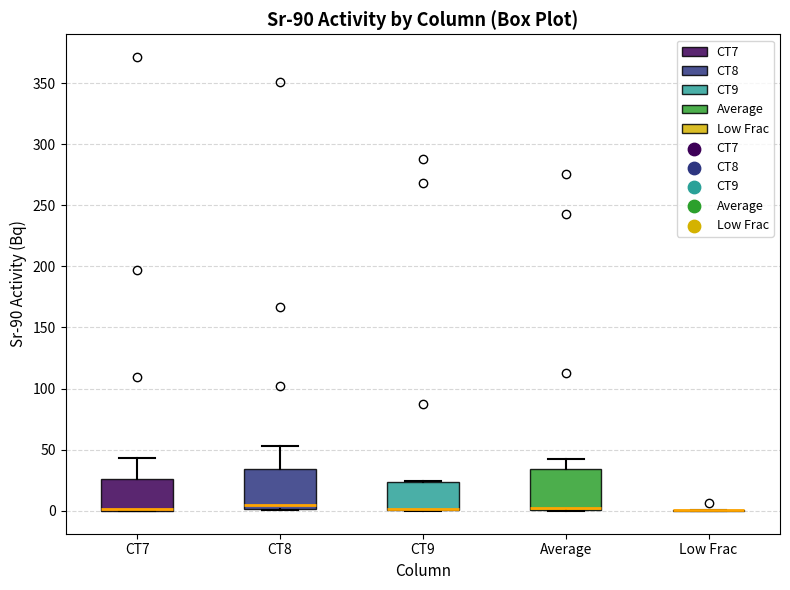

Where does the upper whisker of the box for Average end on the y-axis? The values are not printed on the chart, so give them approximately, as read against the axis.

40